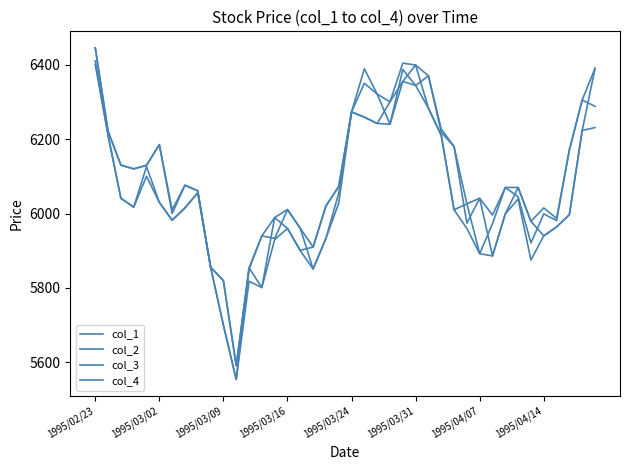

True or false: col_3 and col_4 intersect in this chart.

False